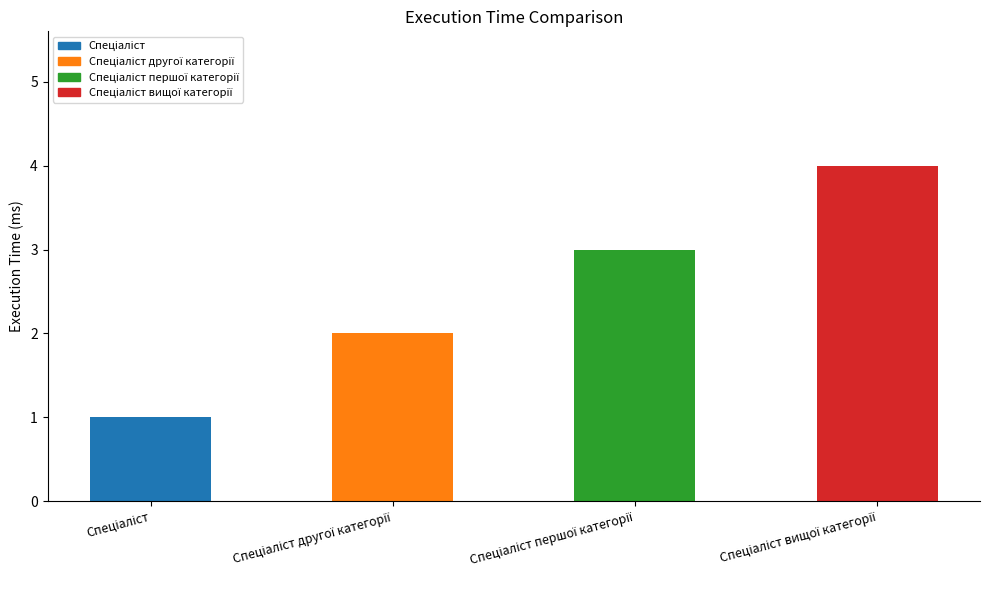

What is the greatest value displayed?

4